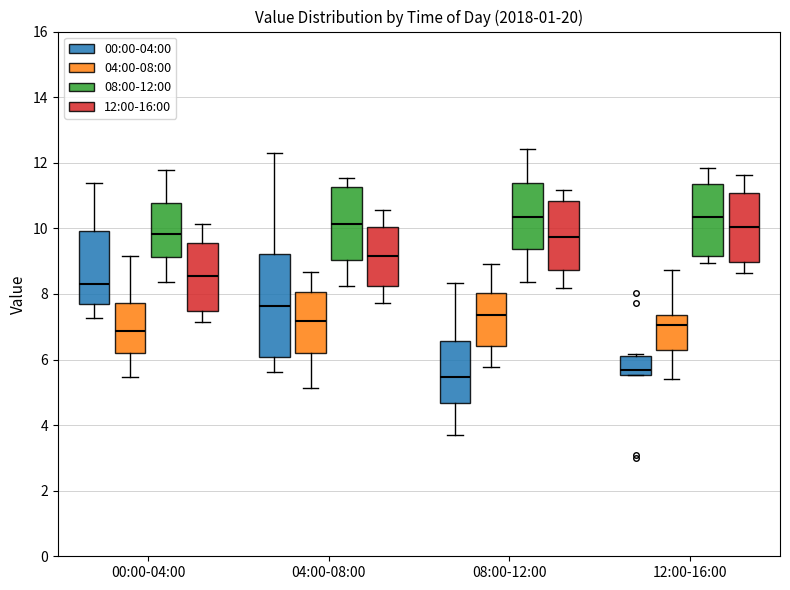

Comparing the boxes themselves (not the whiskers), which one is the tallest?

04:00-08:00 (00:00-04:00)